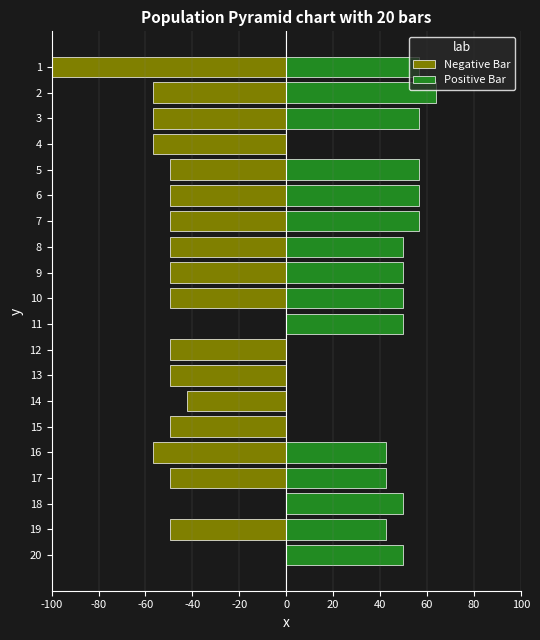

What are all the series names shown in the legend?

Negative Bar, Positive Bar